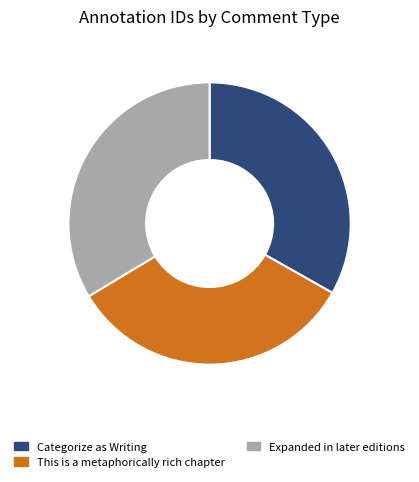

Combined, do Expanded in later editions and This is a metaphorically rich chapter account for over 50%?

Yes